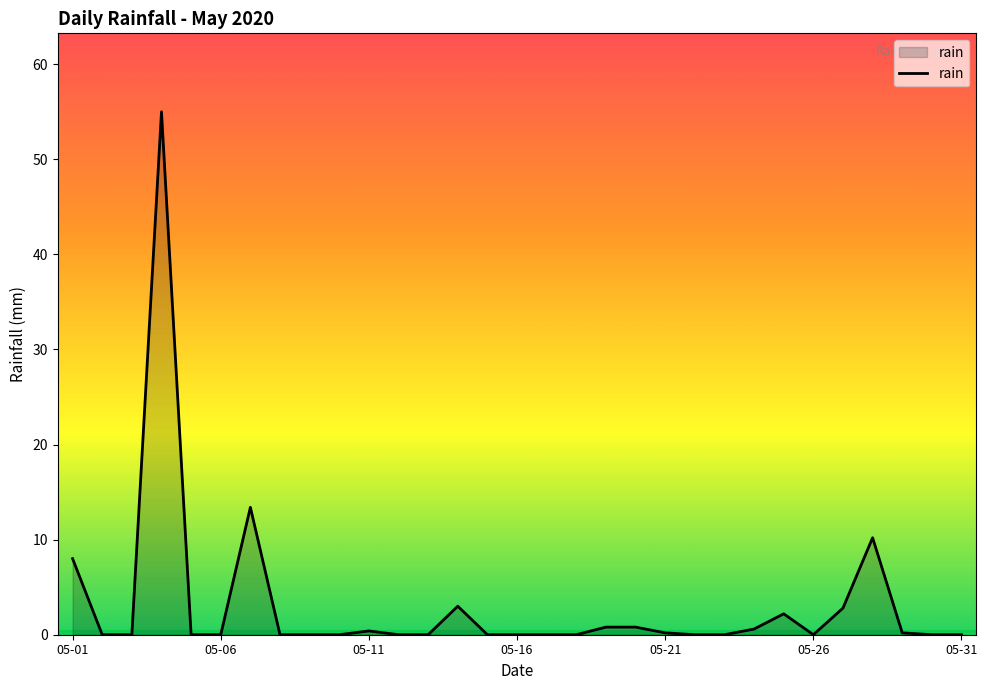

What is the greatest value displayed?

55.0